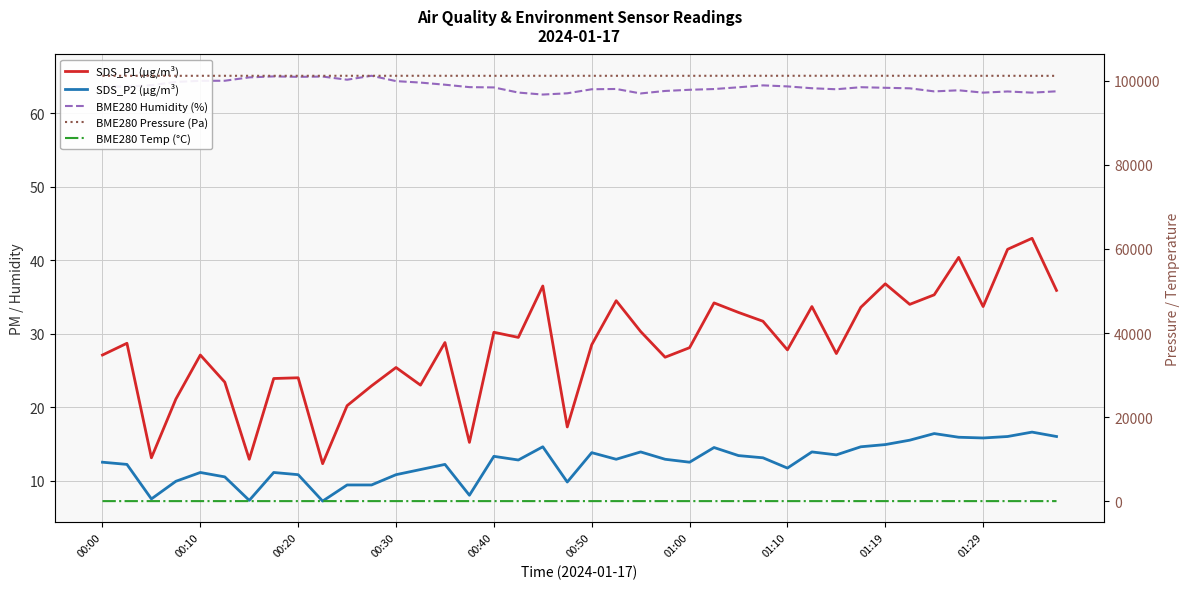

What is the minimum value for BME280 Temp (°C)?

-6.4